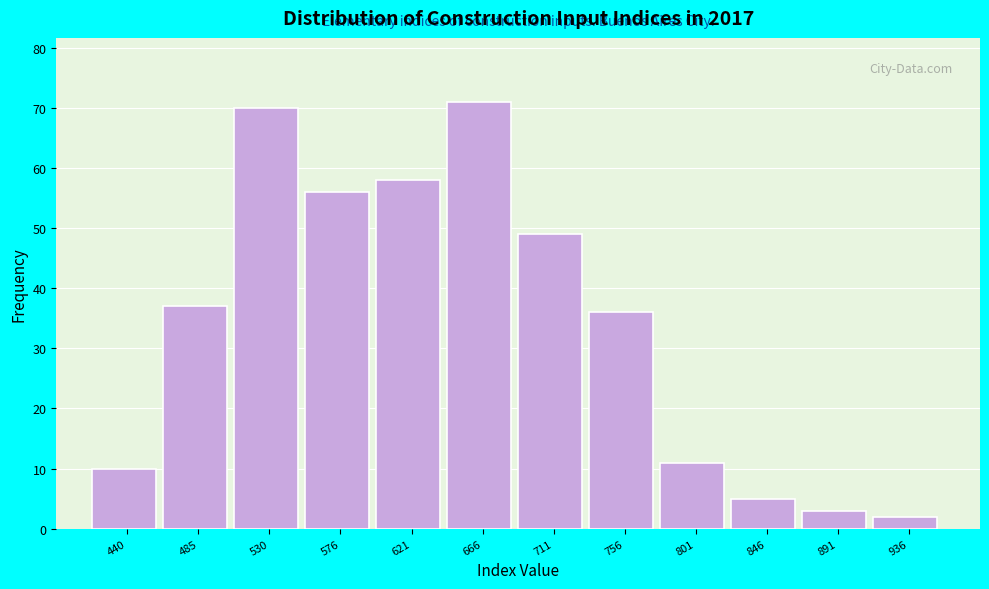

Reading left to right, transcribe this chart: for each bar, give the range it covers on the x-axis and its height. Neither the bar edges nor the heights are printed on the chart, so give them approximately, as read against the axes.

420 to 465: 10
465 to 510: 37
510 to 555: 70
555 to 600: 56
600 to 645: 58
645 to 690: 71
690 to 735: 49
735 to 780: 36
780 to 825: 11
825 to 870: 5
870 to 915: 3
915 to 960: 2